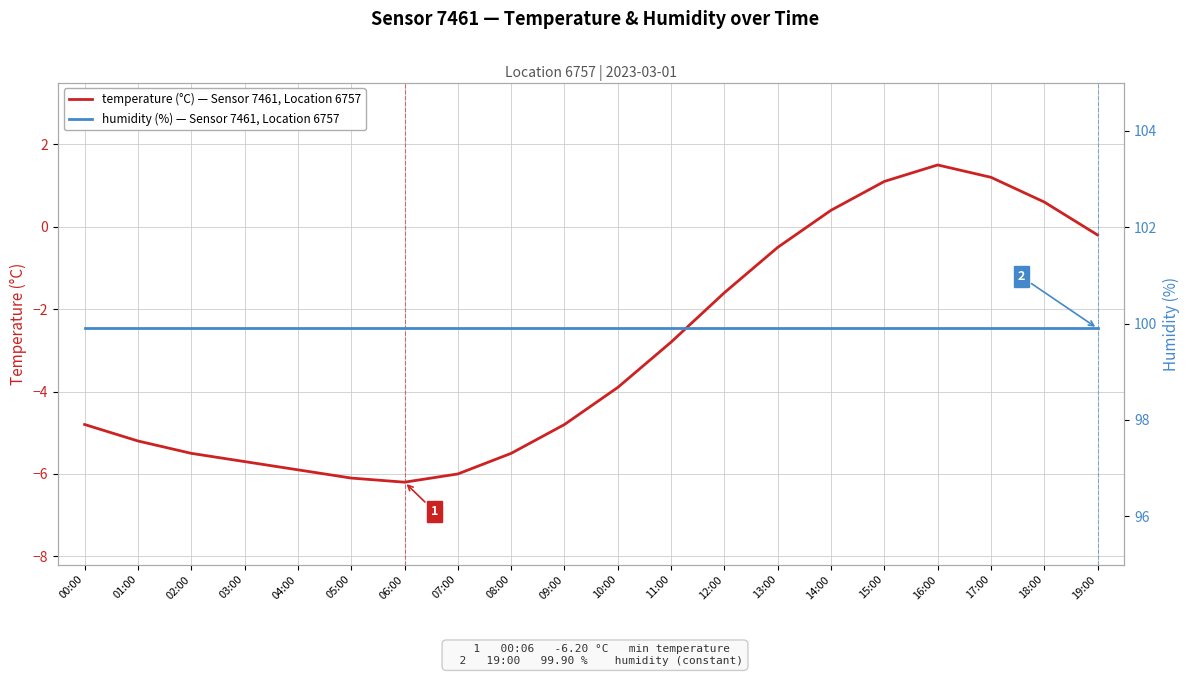

Which series changed the most between 01:00 and 05:00?

temperature (°C) — Sensor 7461, Location 6757